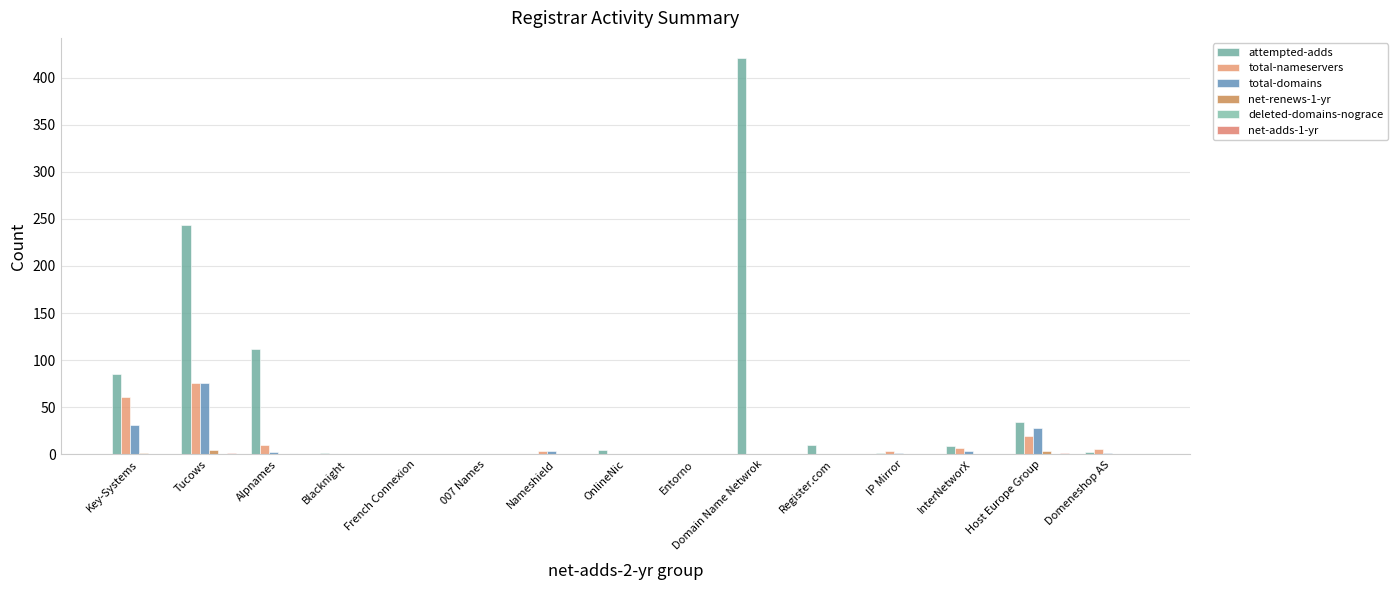

Which has a higher value, Tucows or 007 Names?

Tucows